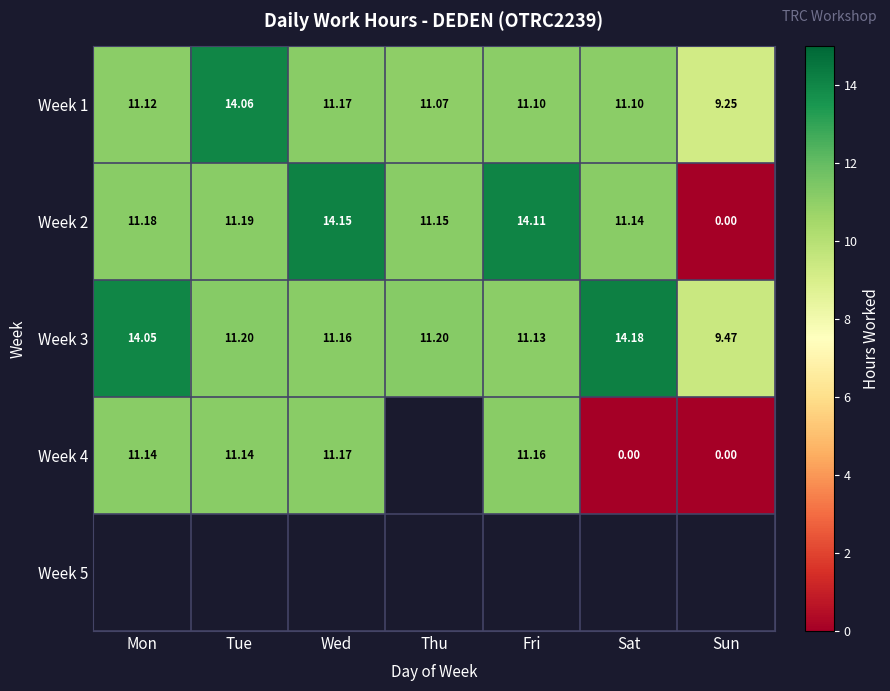

At which label does Week 2 reach its minimum?

Sun